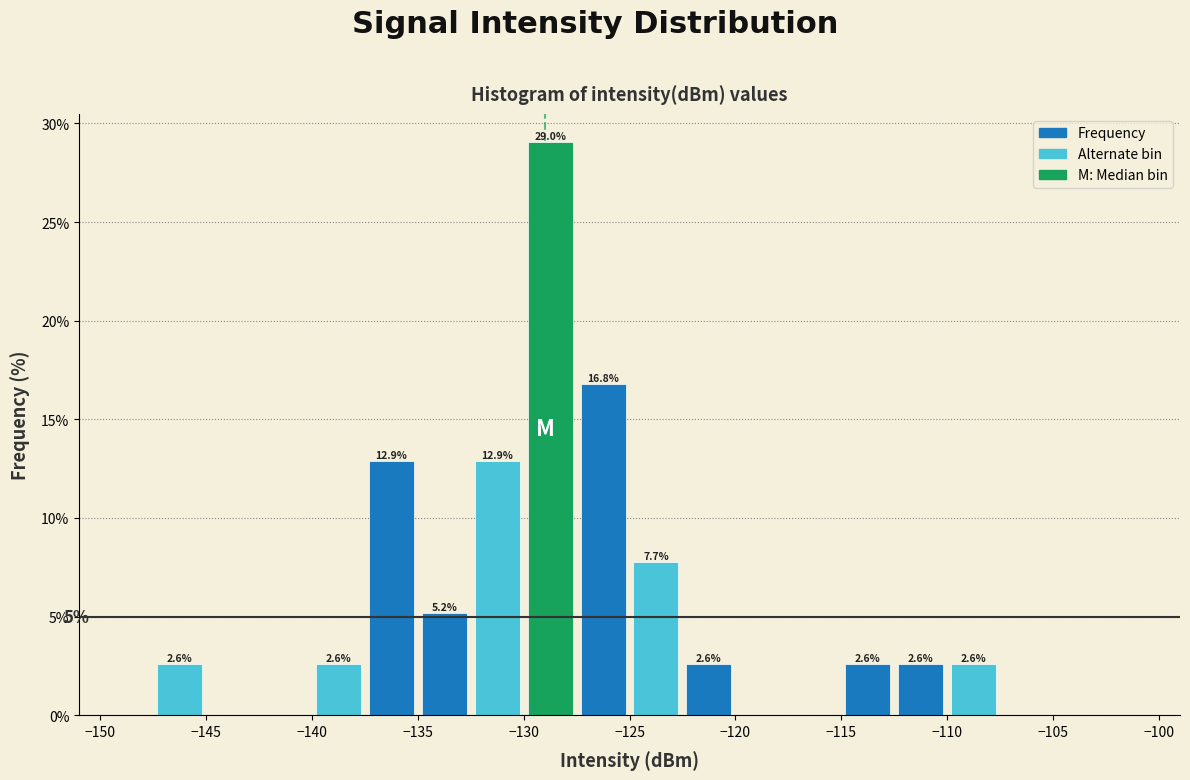

Which range on the x-axis has the tallest bar?

-130.0 to -127.5